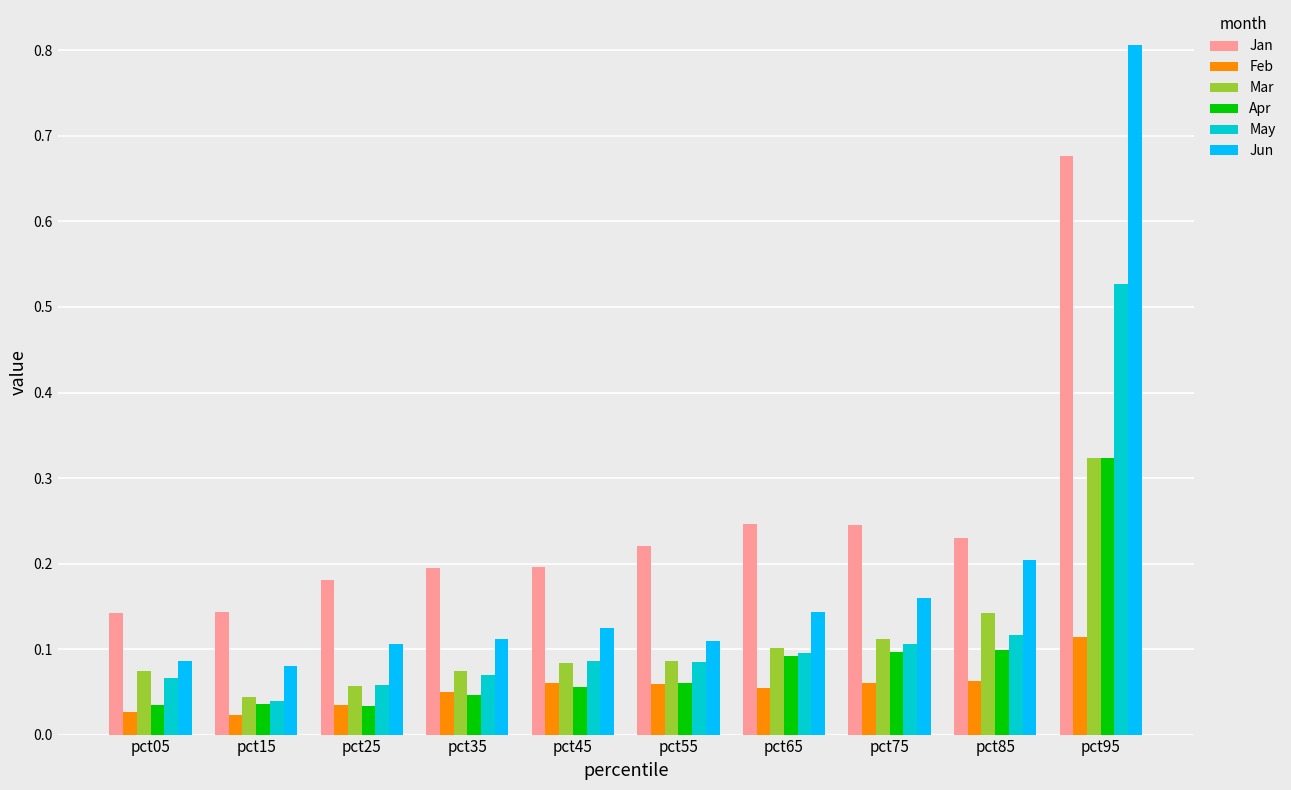

How many Mar values are between 0 and 1?

10